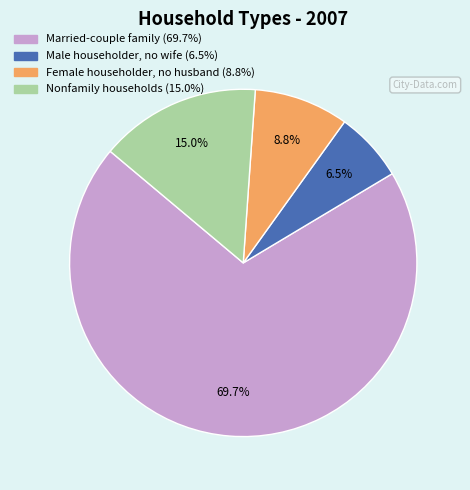

What percentage do Married-couple family and Male householder, no wife together represent?

76.2%